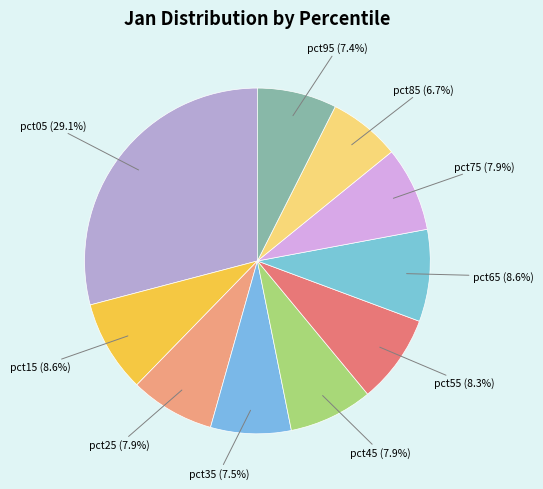

To the nearest percent, what portion does pct45 represent?

8%